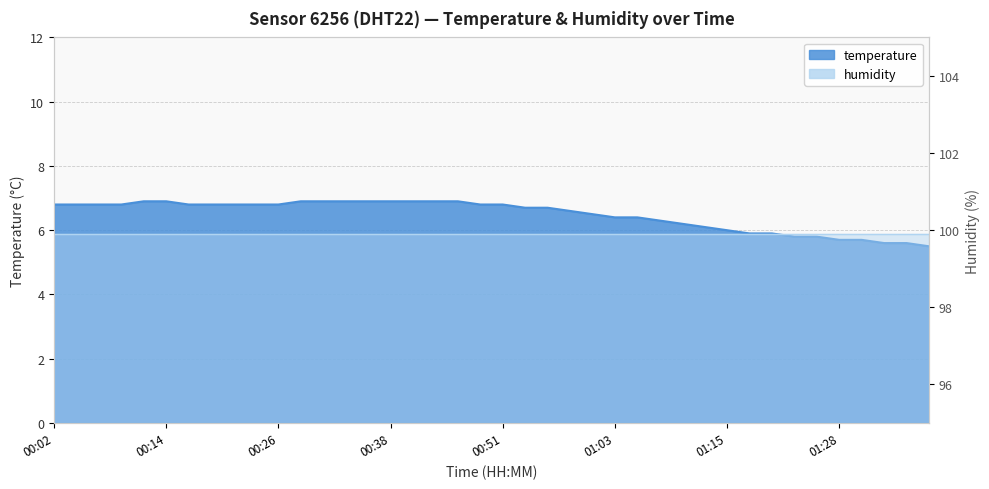

Reading right to left, extract all data points from this chart.

5.5	5.6	5.6	5.7	5.7	5.8	5.8	5.9	5.9	6.0	6.1	6.2	6.3	6.4	6.4	6.5	6.6	6.7	6.7	6.8	6.8	6.9	6.9	6.9	6.9	6.9	6.9	6.9	6.9	6.8	6.8	6.8	6.8	6.8	6.9	6.9	6.8	6.8	6.8	6.8